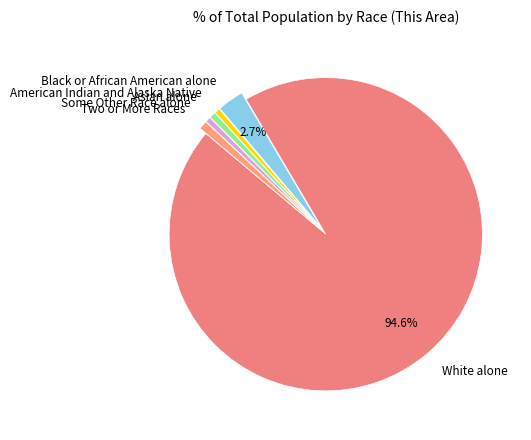

Is the sum of Two or More Races and American Indian and Alaska Native greater than half?

No